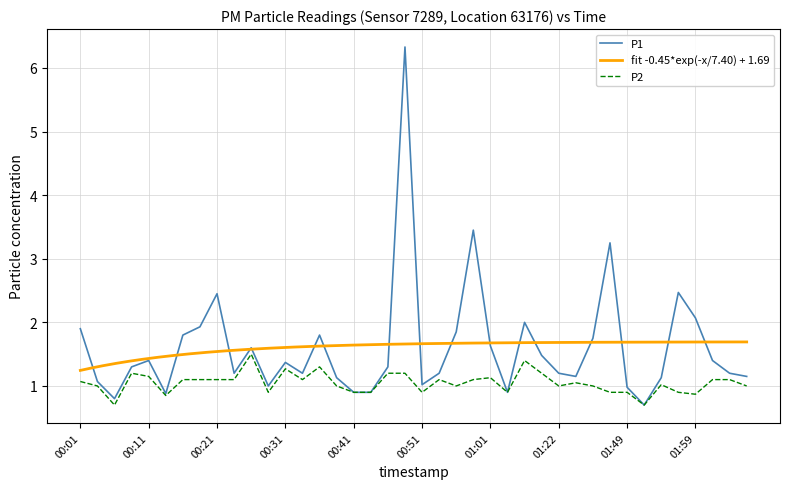

Is the value of P2 at 00:26 greater than the value of P1 at 00:48?

No